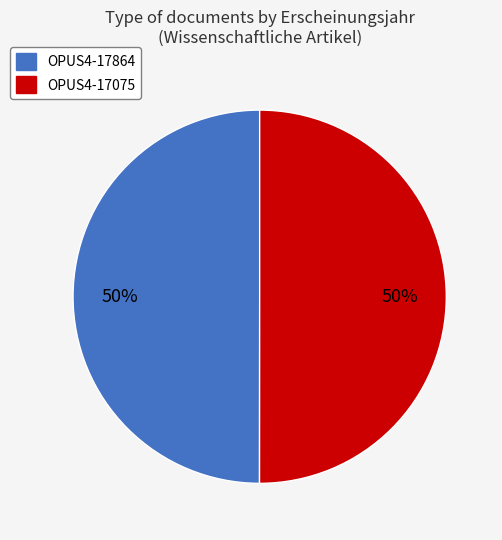

Is the sum of OPUS4-17075 and OPUS4-17864 greater than half?

Yes